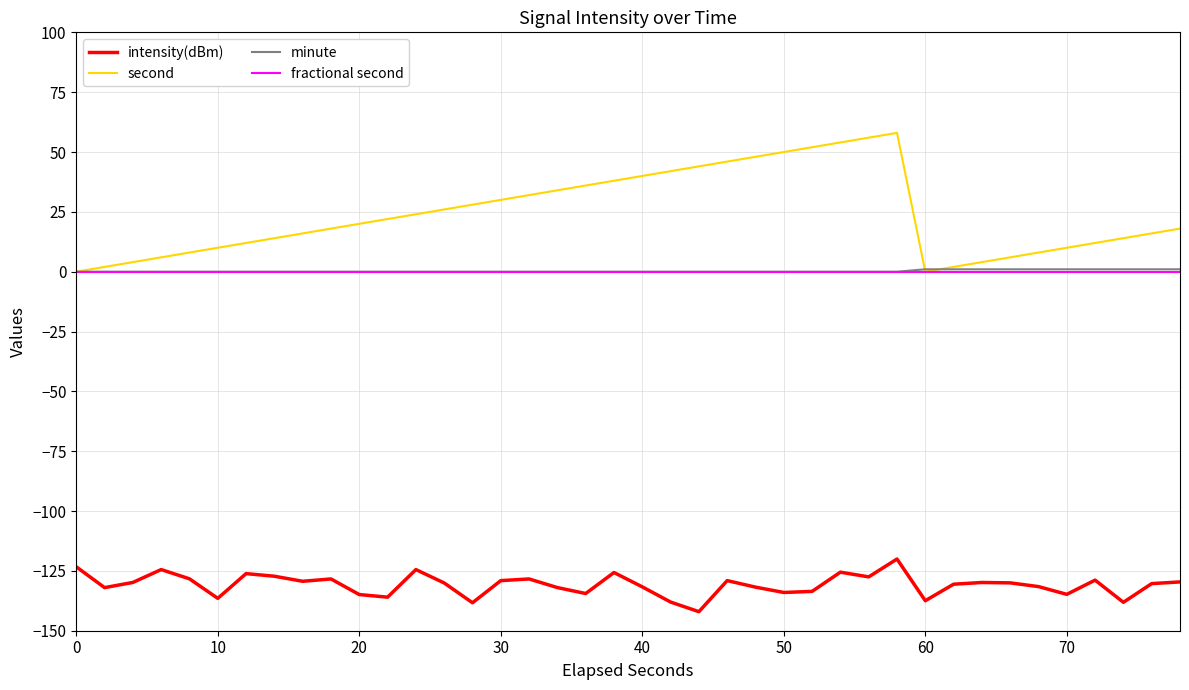

Which series has the largest range (max minus min)?

second